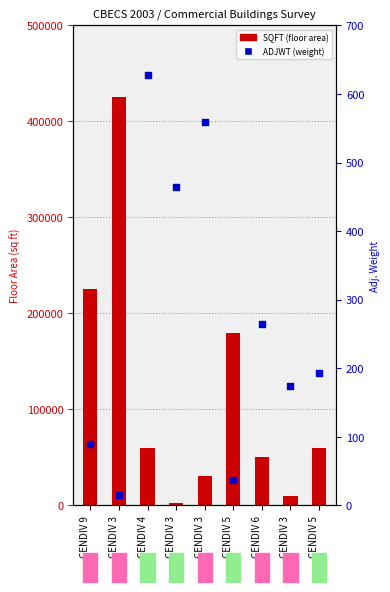

Which series has the widest spread of Y values?

SQFT (sq ft)